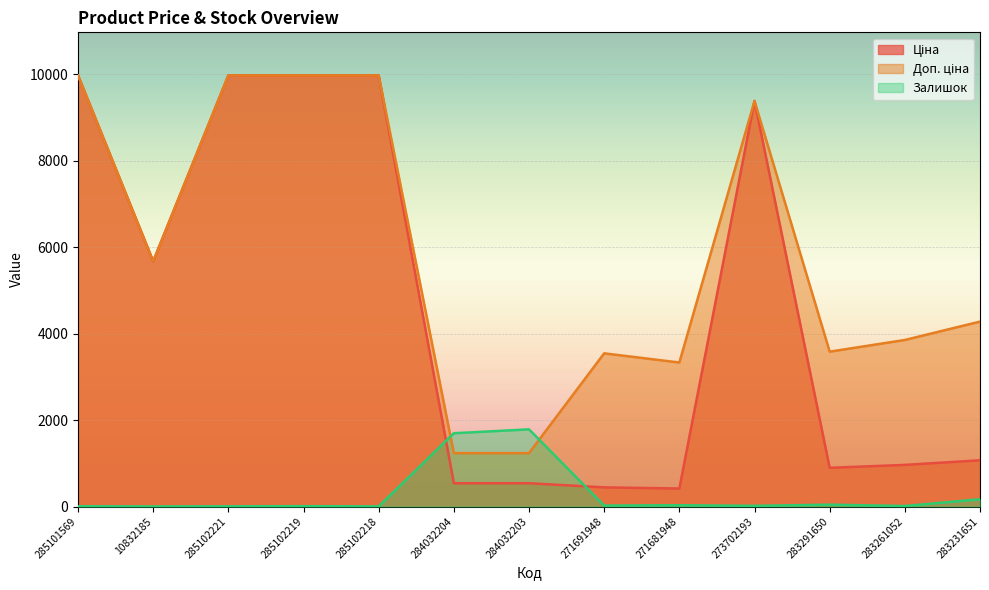

List the labels in order of Доп. ціна value, smallest first.

284032204, 284032203, 271681948, 271691948, 283291650, 283261052, 283231651, 10832185, 273702193, 285101569, 285102221, 285102219, 285102218